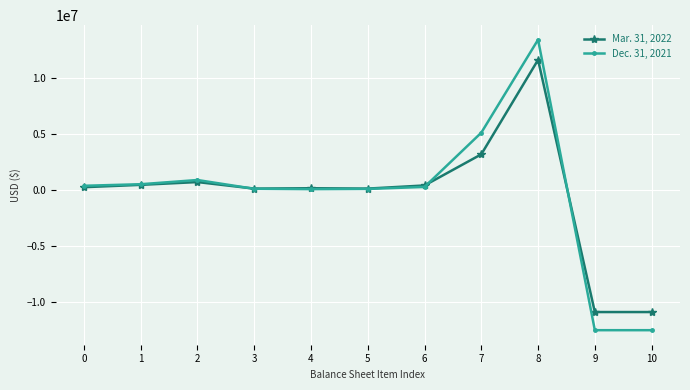

What is the difference between the maximum and minimum values in the Dec. 31, 2021 series?

26004197